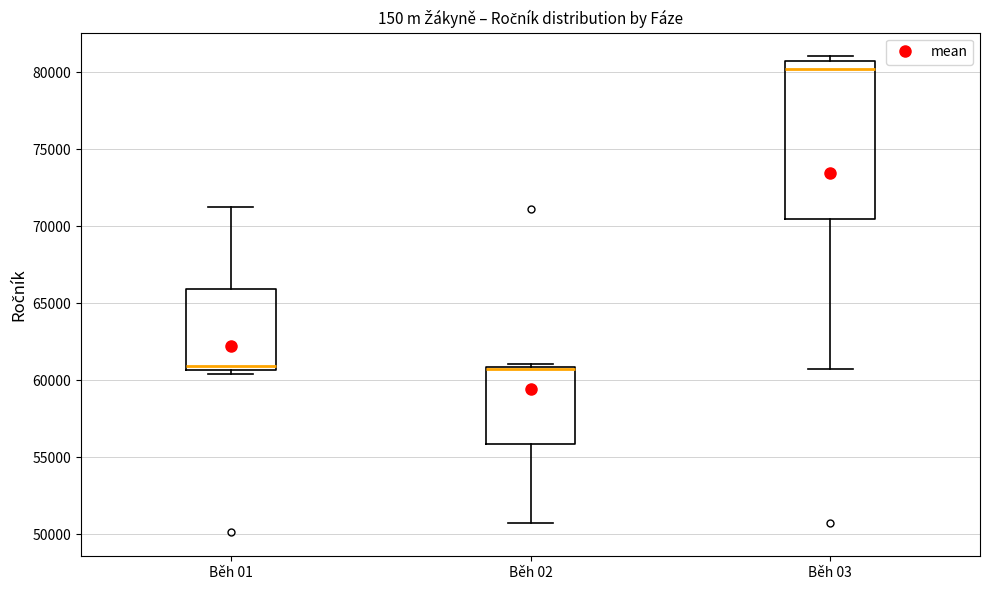

Which box is the tallest, from its lower edge to its upper edge?

Běh 03